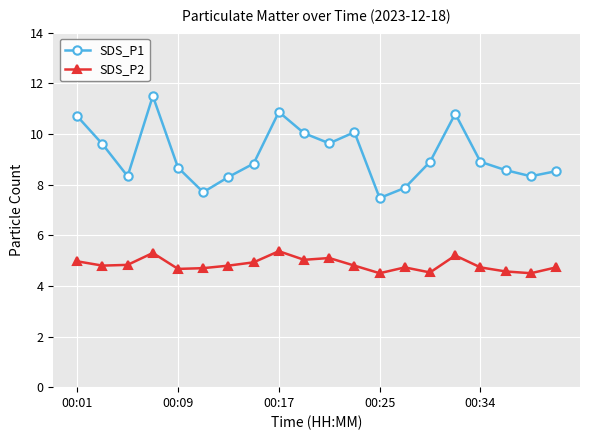

True or false: SDS_P2 and SDS_P1 intersect in this chart.

False